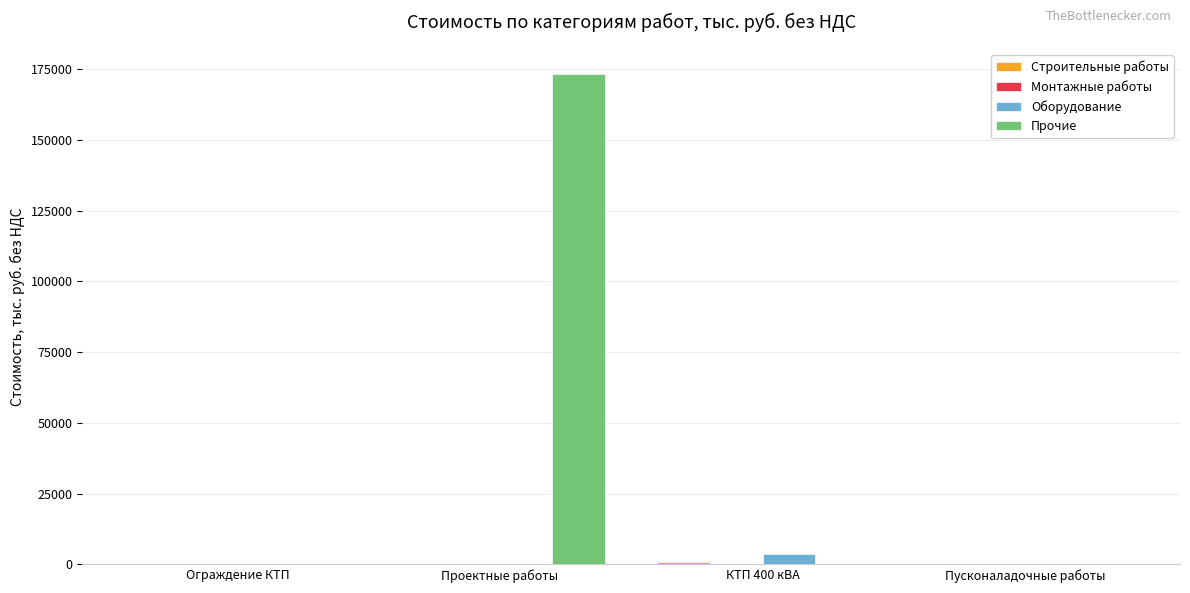

Which series has the largest total across all categories?

Прочие